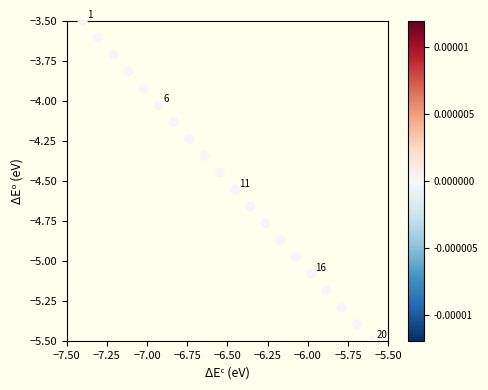

What is the range of Y values (max minus min)?

2.0